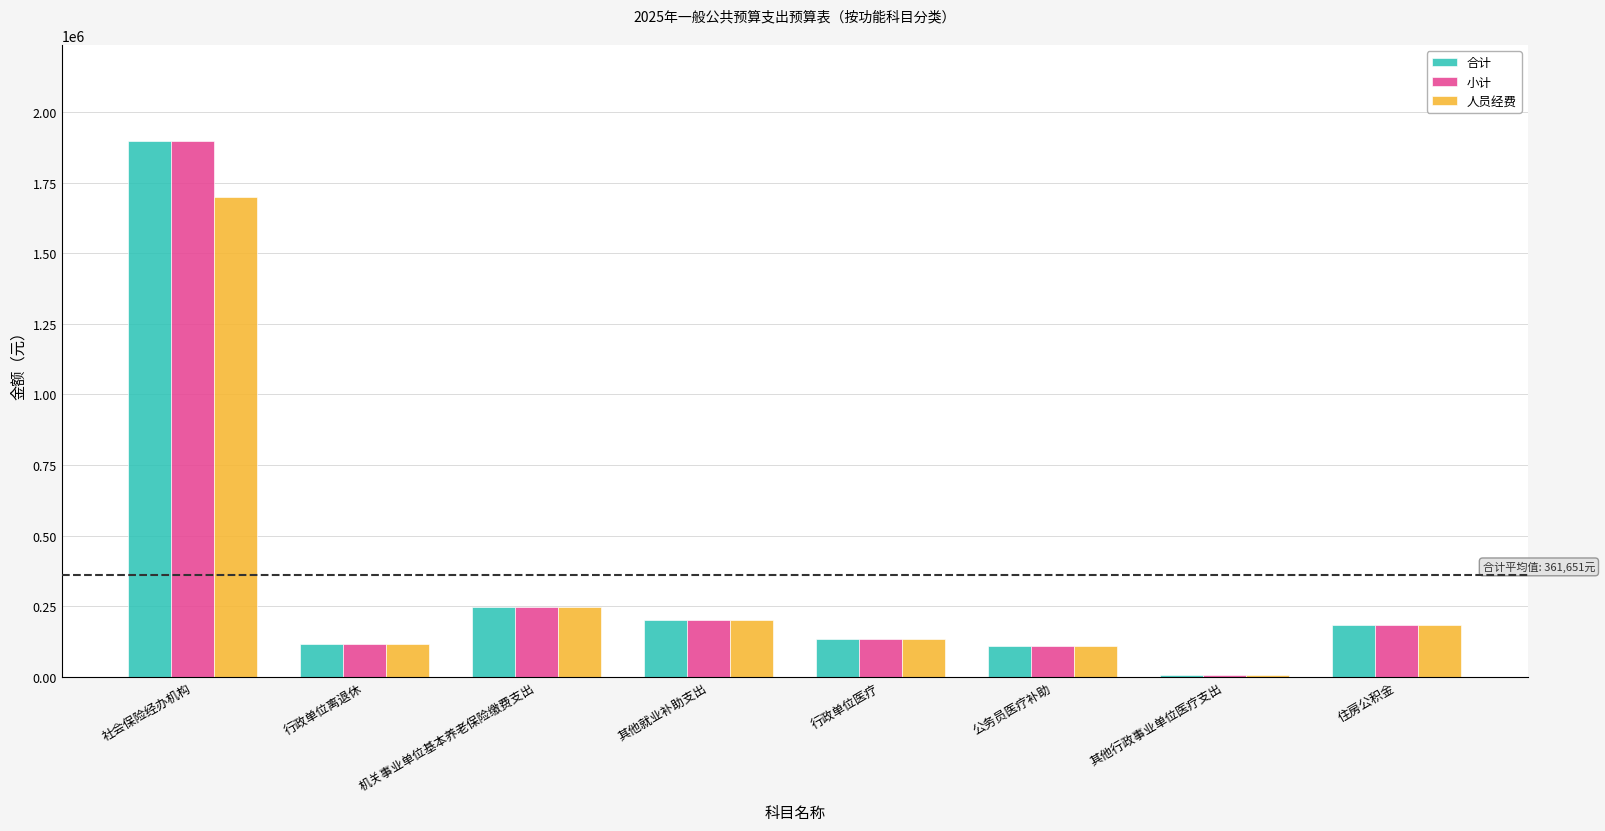

True or false: 小计 has a value of 185010.0 at 住房公积金.

True